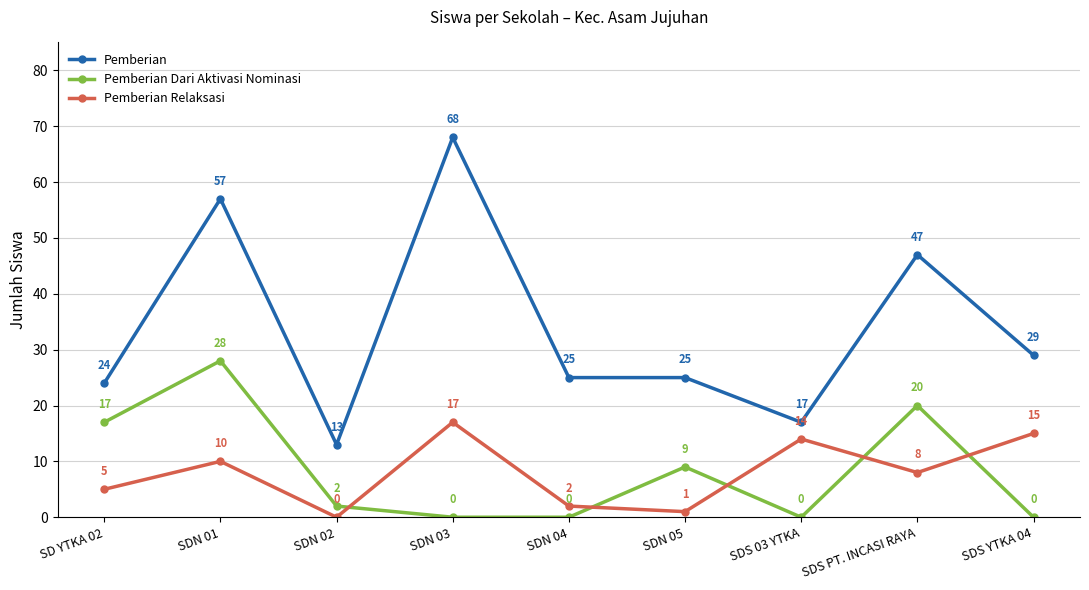

What is the total value across all series at SDN 02?

15